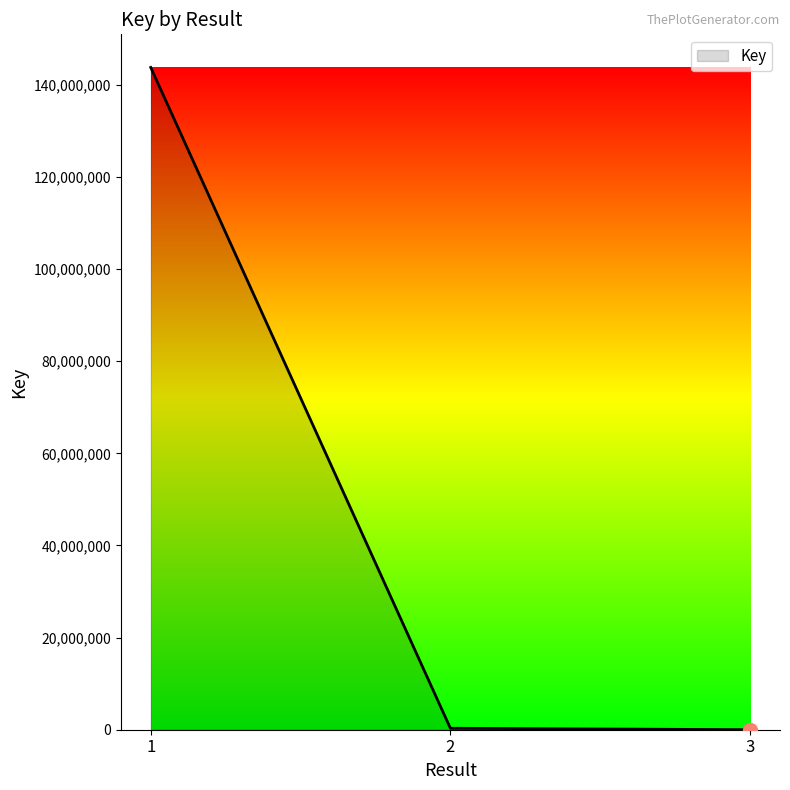

Between 2 and 1, which is larger?

1